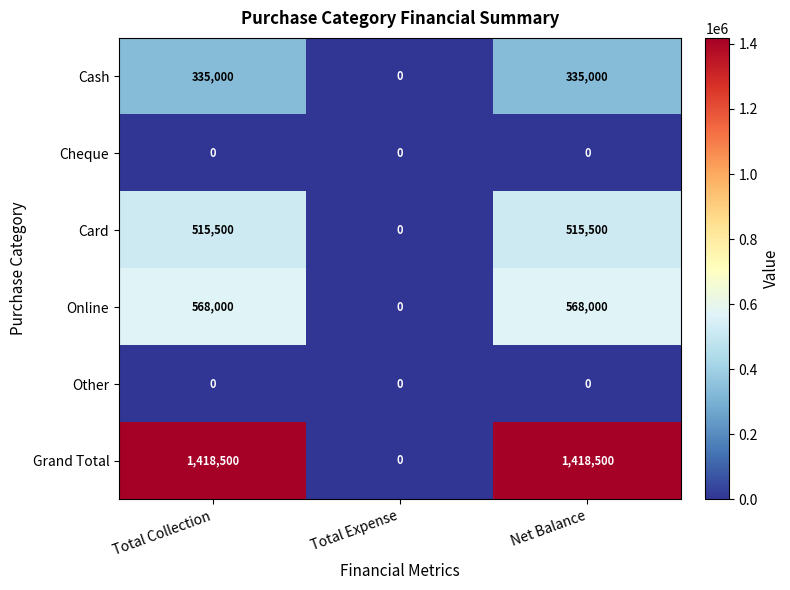

Count the number of data series in this chart.

6